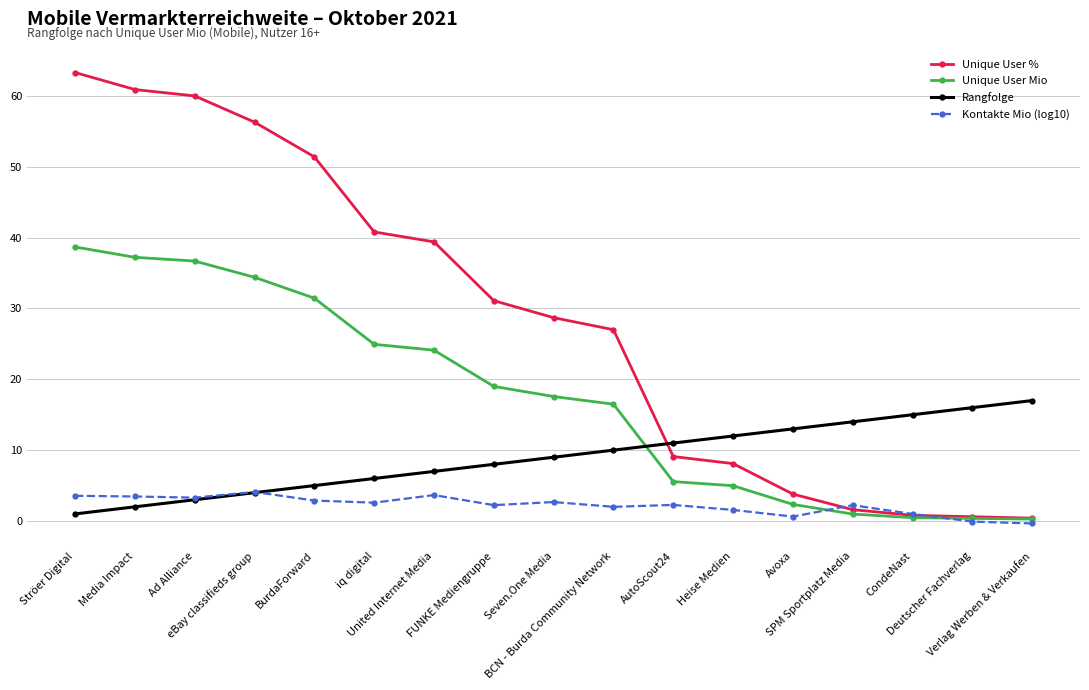

What is the sum of all Unique User Mio values?

295.5